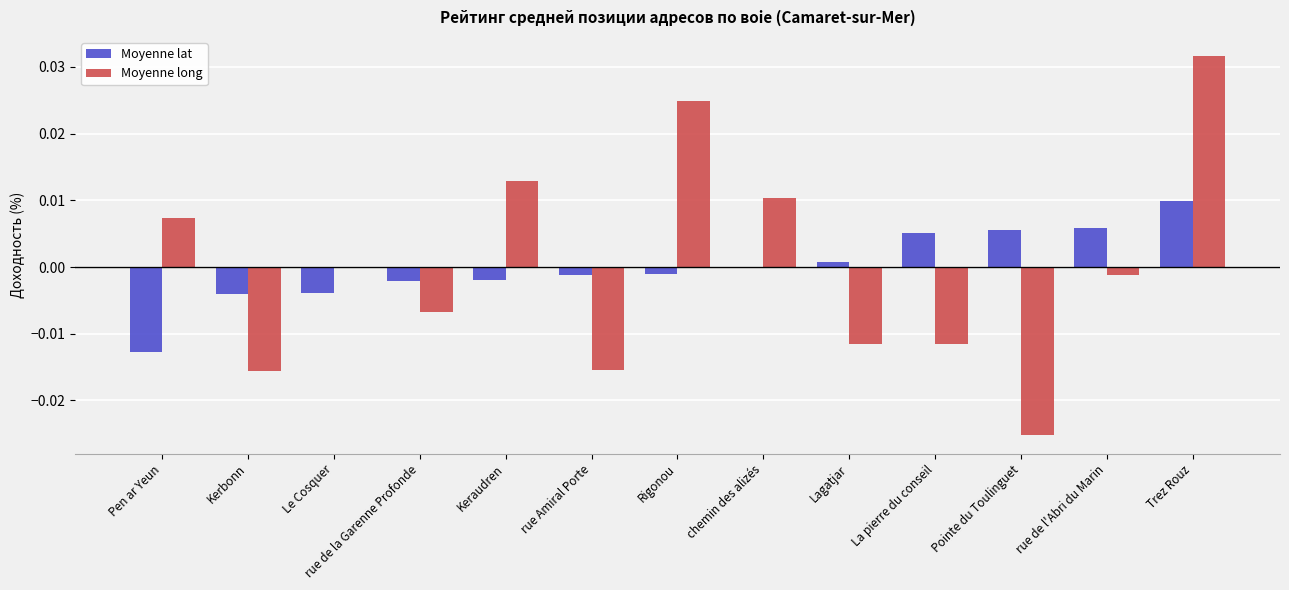

Between Pen ar Yeun and Trez Rouz, which series saw the biggest shift?

Moyenne long